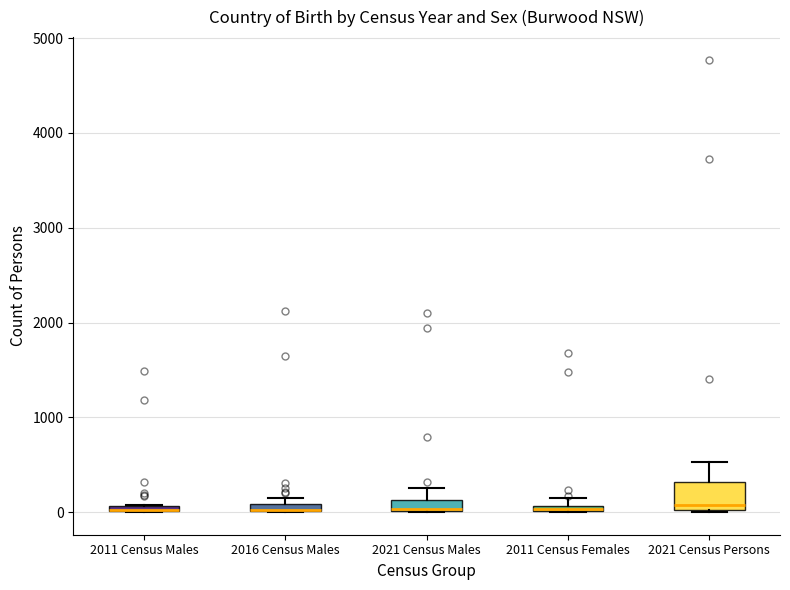

Which box is the tallest, from its lower edge to its upper edge?

2021 Census Persons